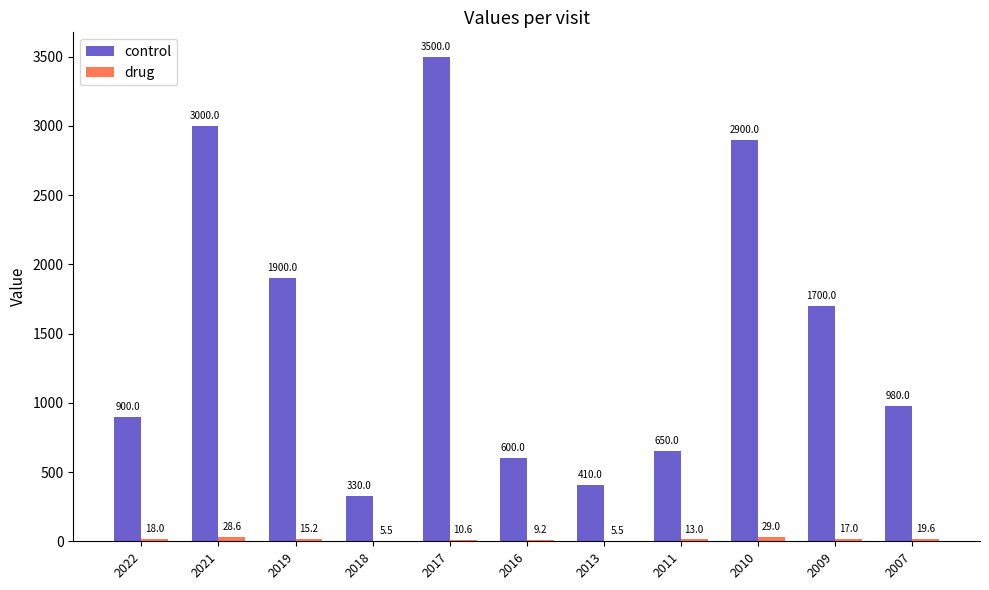

The value of control at 2021 is 4364.6. True or false?

False